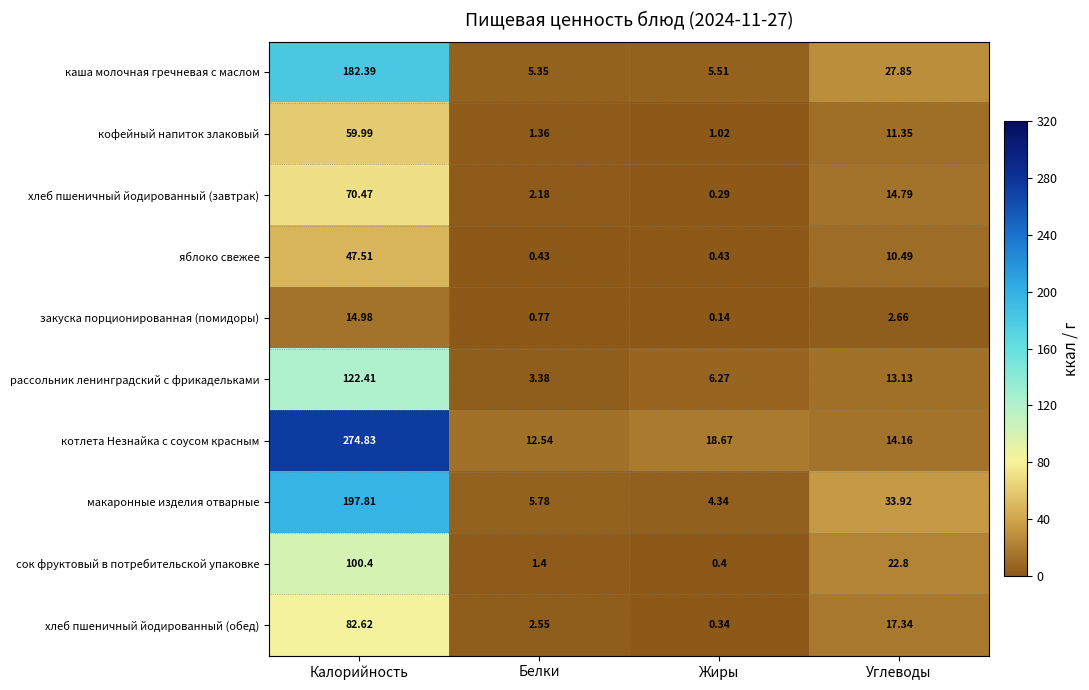

At which label does хлеб пшеничный йодированный (завтрак) reach its minimum?

Жиры